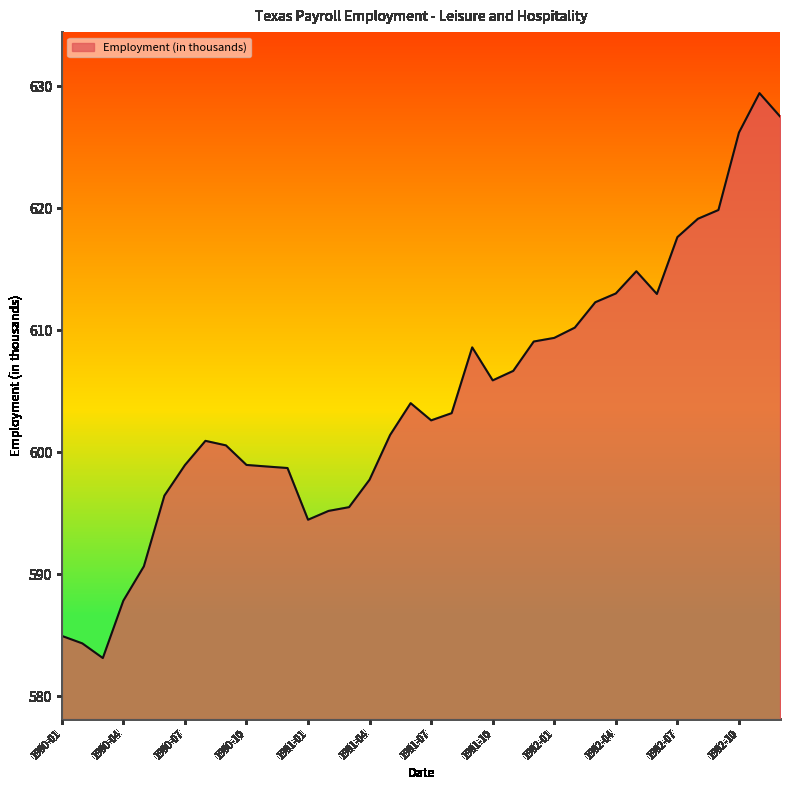

How many lines are shown in the chart?

1